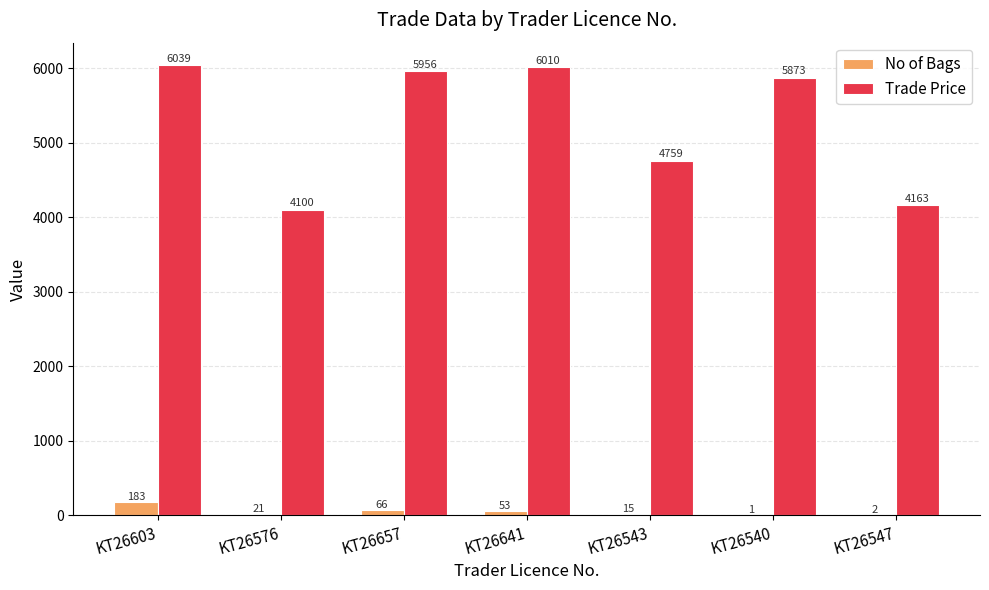

Reading left to right, extract all data points from this chart.

No of Bags: 183.0	21.0	66.0	53.0	15.0	1.0	2.0
Trade Price: 6039.0	4100.0	5956.0	6010.0	4759.0	5873.0	4163.0